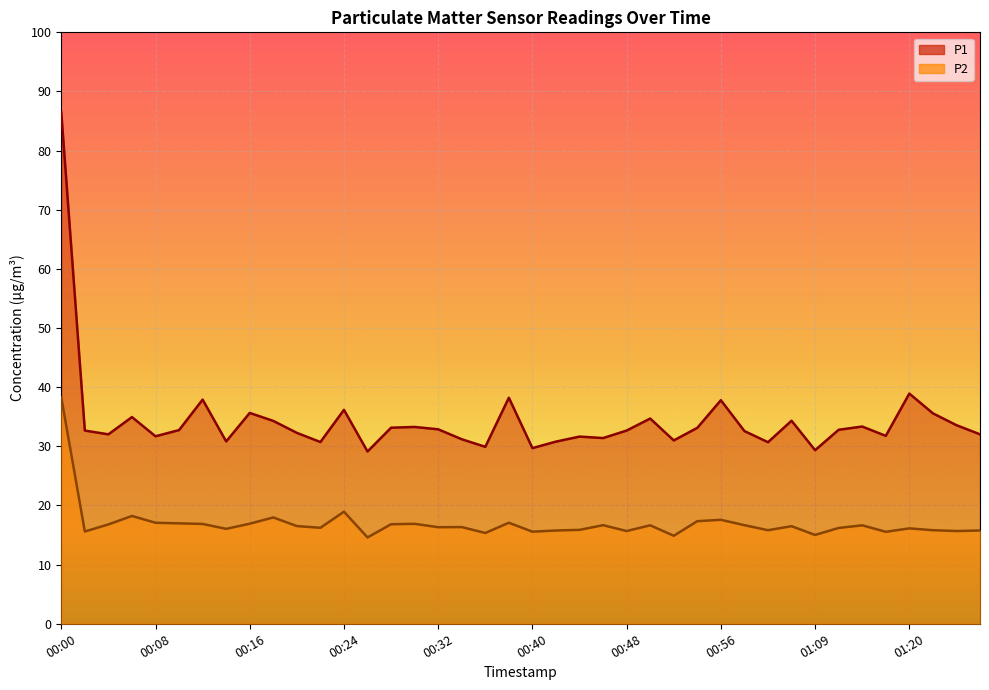

Reading left to right, transcribe all the data shown in this chart.

P1: 86.5	32.7	32.0	35.0	31.7	32.8	37.9	30.8	35.6	34.3	32.3	30.7	36.2	29.1	33.1	33.3	32.9	31.2	29.9	38.2	29.7	30.8	31.6	31.4	32.7	34.7	31.0	33.1	37.8	32.6	30.7	34.3	29.4	32.8	33.4	31.8	38.9	35.6	33.6	32.0
P2: 38.3	15.6	16.8	18.2	17.1	17.0	16.9	16.1	16.9	18.0	16.5	16.2	18.9	14.6	16.8	16.9	16.3	16.4	15.3	17.1	15.6	15.8	15.9	16.7	15.7	16.6	14.9	17.4	17.6	16.7	15.8	16.5	15.0	16.2	16.6	15.6	16.1	15.8	15.7	15.8